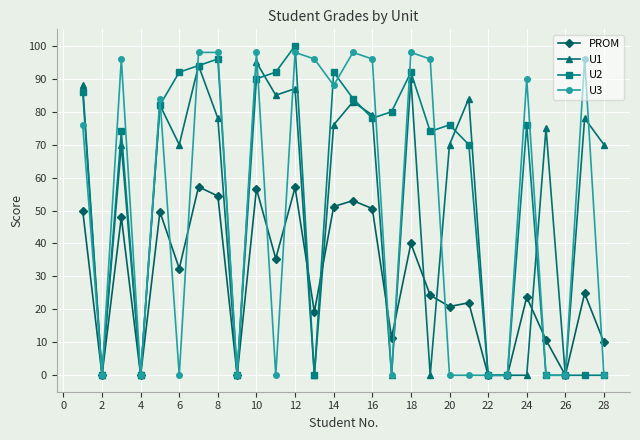

How many distinct data groups are displayed?

4